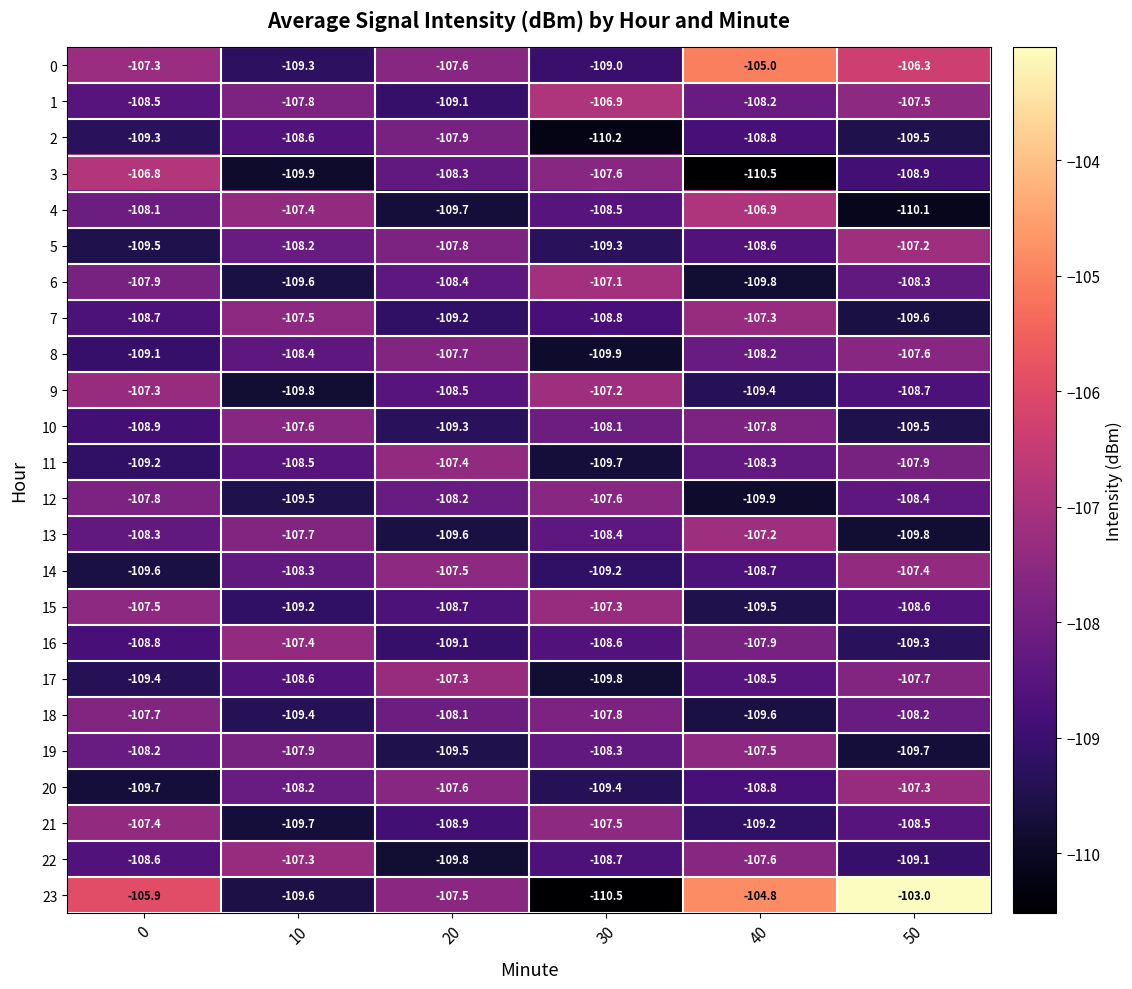

What is the difference between the maximum and minimum values in the 8 series?

2.3